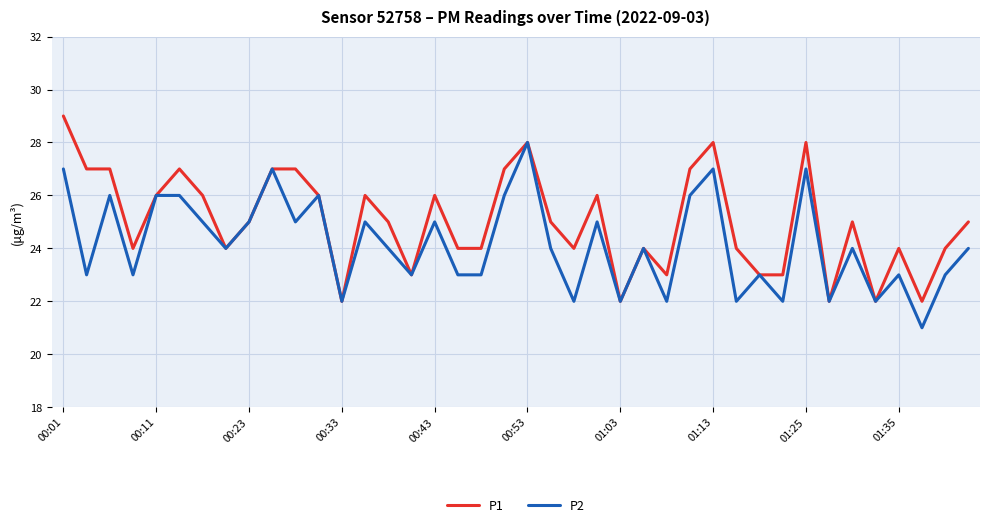

What is the sum of all P2 values?

967